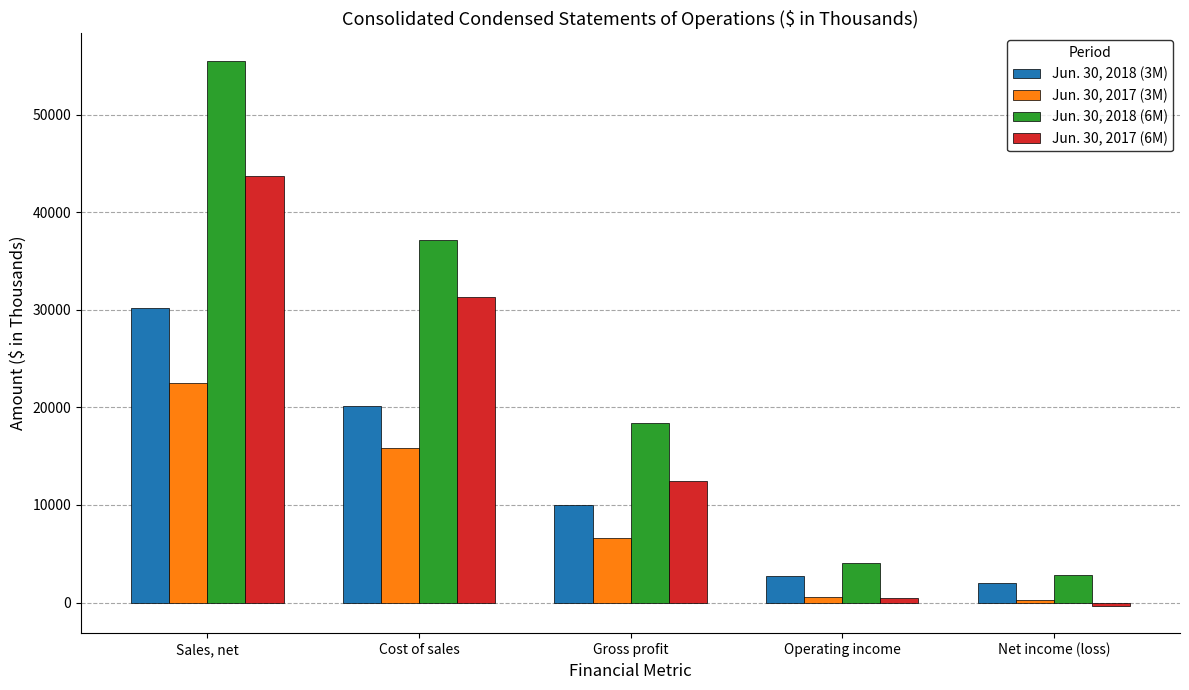

What position from the right is Sales, net?

5